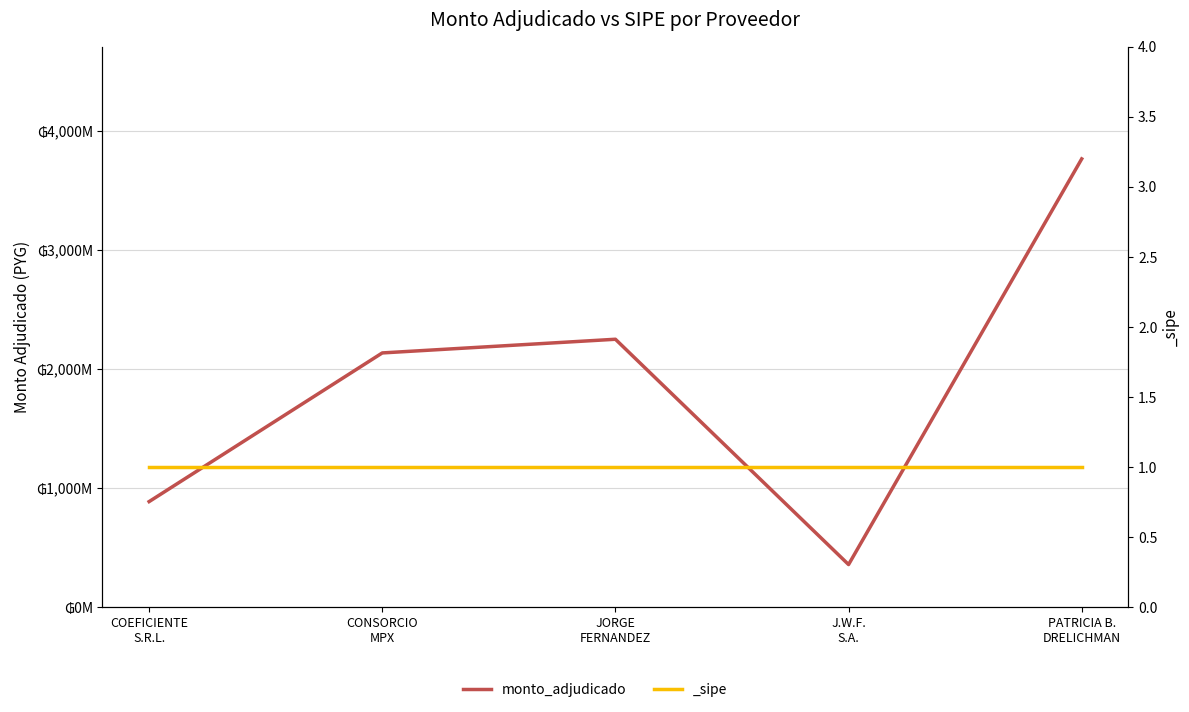

Rank the categories by value from highest to lowest.

PATRICIA B.
DRELICHMAN, JORGE
FERNANDEZ, CONSORCIO
MPX, COEFICIENTE
S.R.L., J.W.F.
S.A.